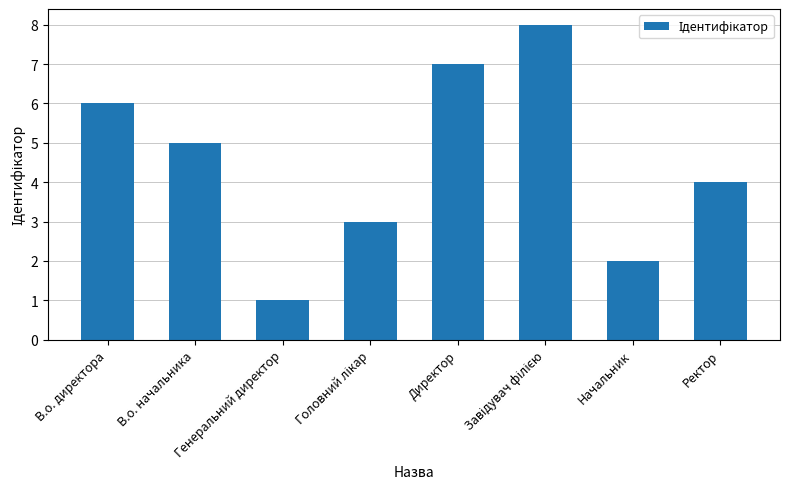

Between Генеральний директор and В.о. начальника, which is larger?

В.о. начальника